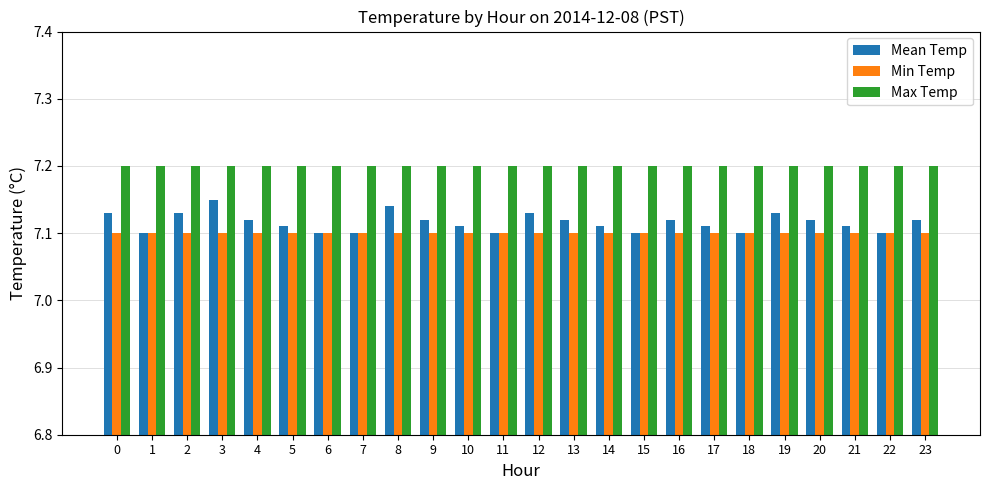

What is the sum of the Max Temp values at 4 and 14?

14.4